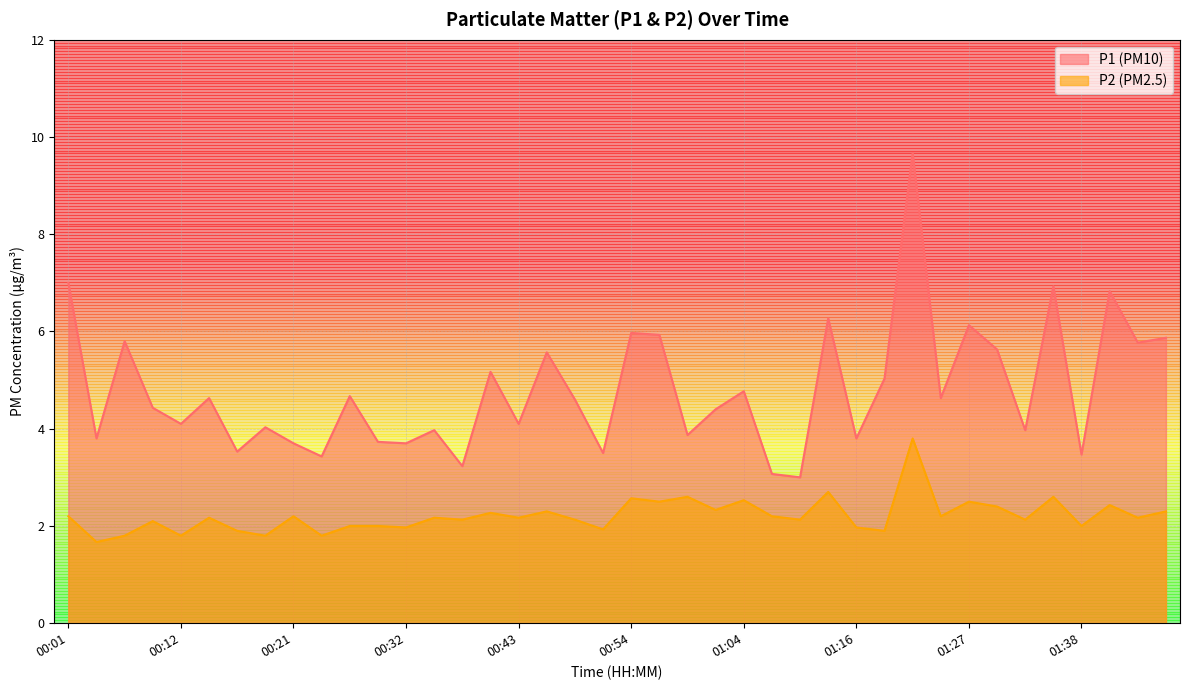

Rank the categories by P2 value from highest to lowest.

01:21, 01:13, 00:59, 01:35, 00:54, 01:04, 00:57, 01:27, 01:41, 01:30, 01:02, 00:46, 01:46, 00:40, 00:01, 00:21, 01:07, 01:24, 00:14, 00:34, 00:43, 01:43, 00:37, 00:48, 01:10, 01:33, 00:09, 00:27, 00:29, 01:38, 00:32, 01:16, 00:51, 00:16, 01:18, 00:06, 00:12, 00:19, 00:24, 00:04